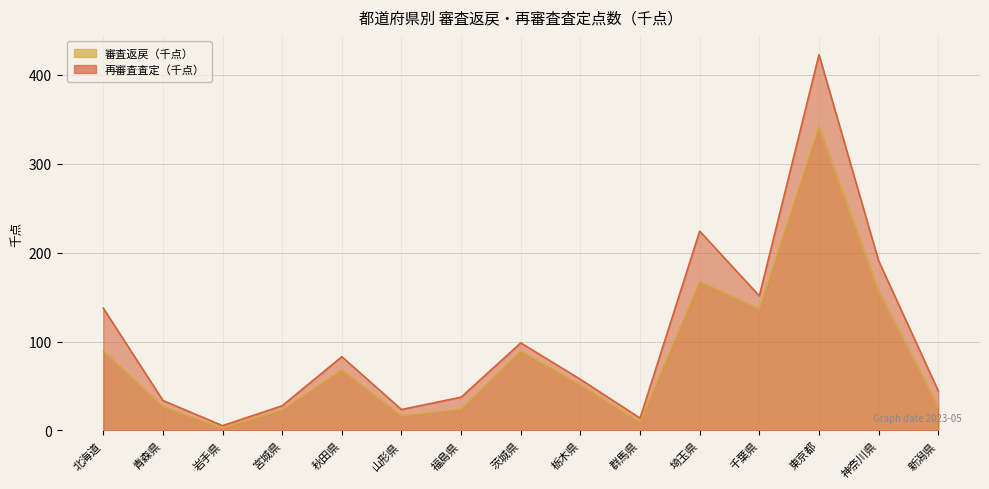

Which series has the widest spread of values?

再審査査定（千点）